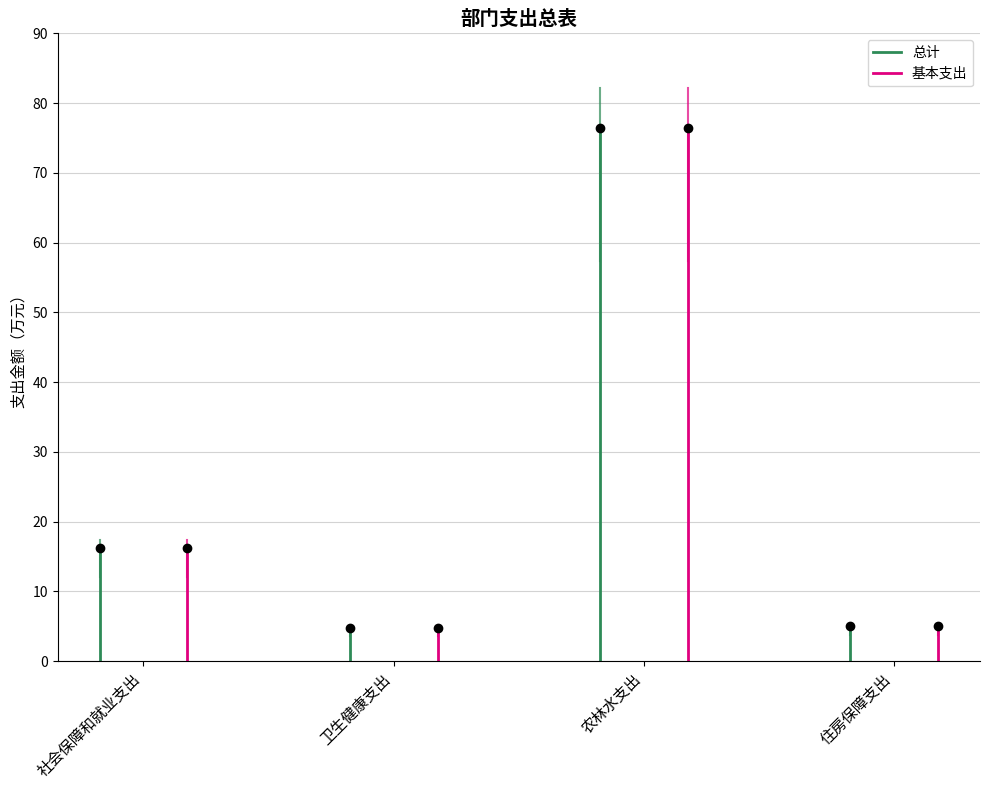

How many lines are shown in the chart?

2